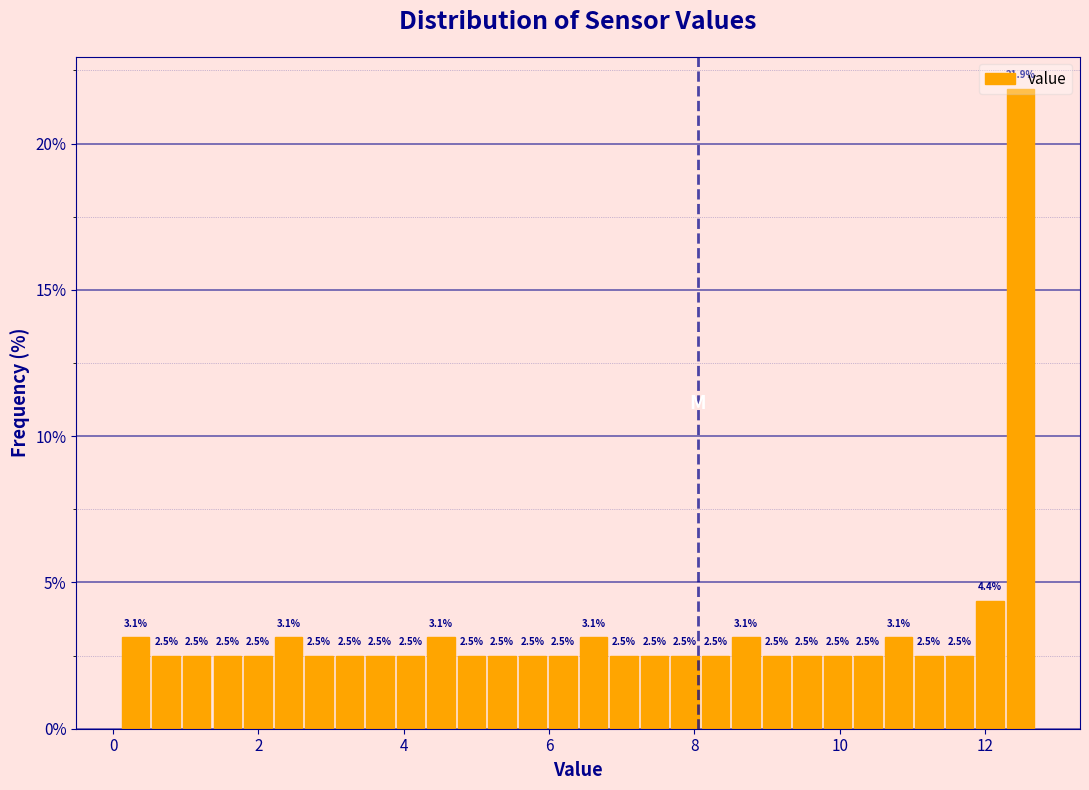

Read against the x-axis, roughly where is the centre of the tallest bar?

12.4